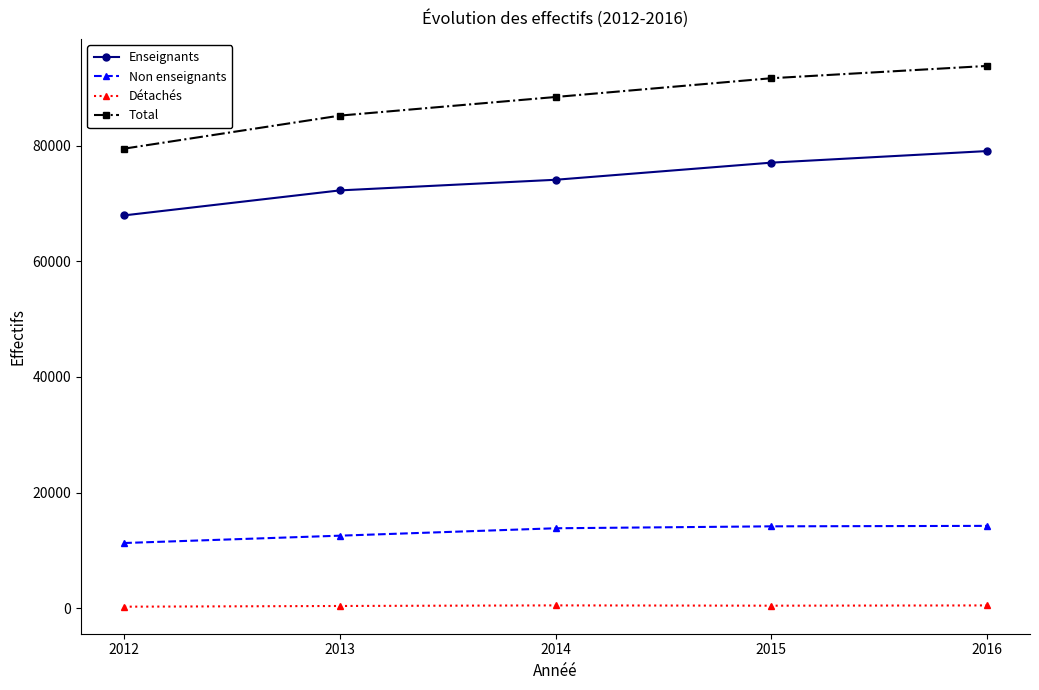

Is this an area chart (filled region under the line)?

No